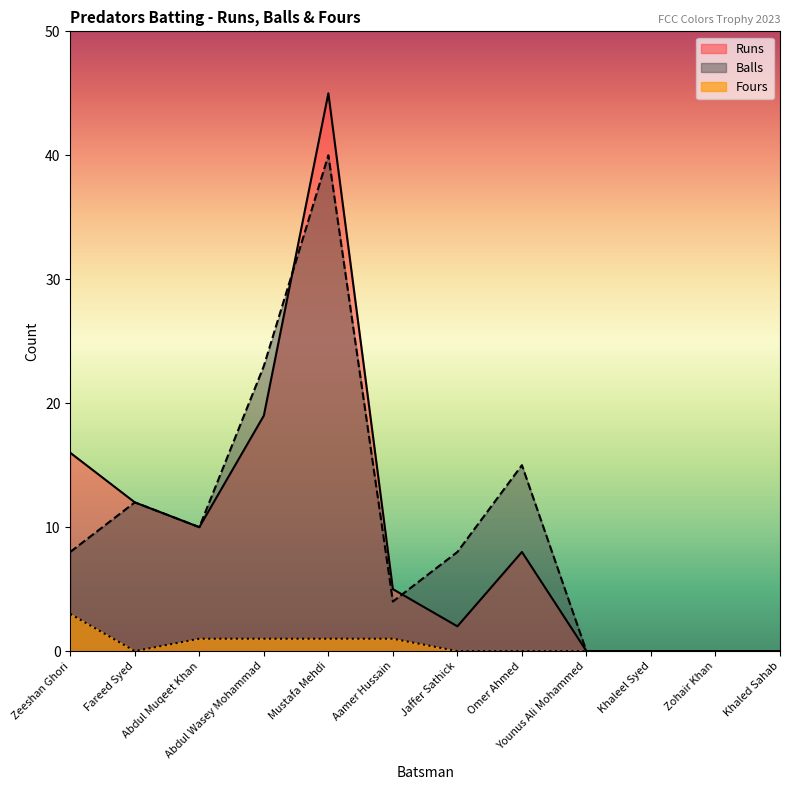

List the series in order of their peak value, lowest first.

Fours, Balls, Runs